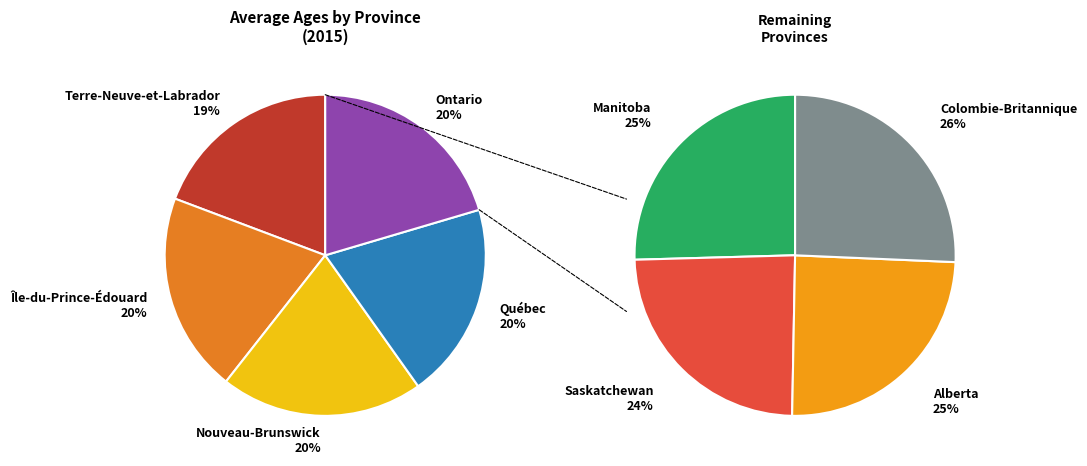

How many segments does this pie chart have?

9